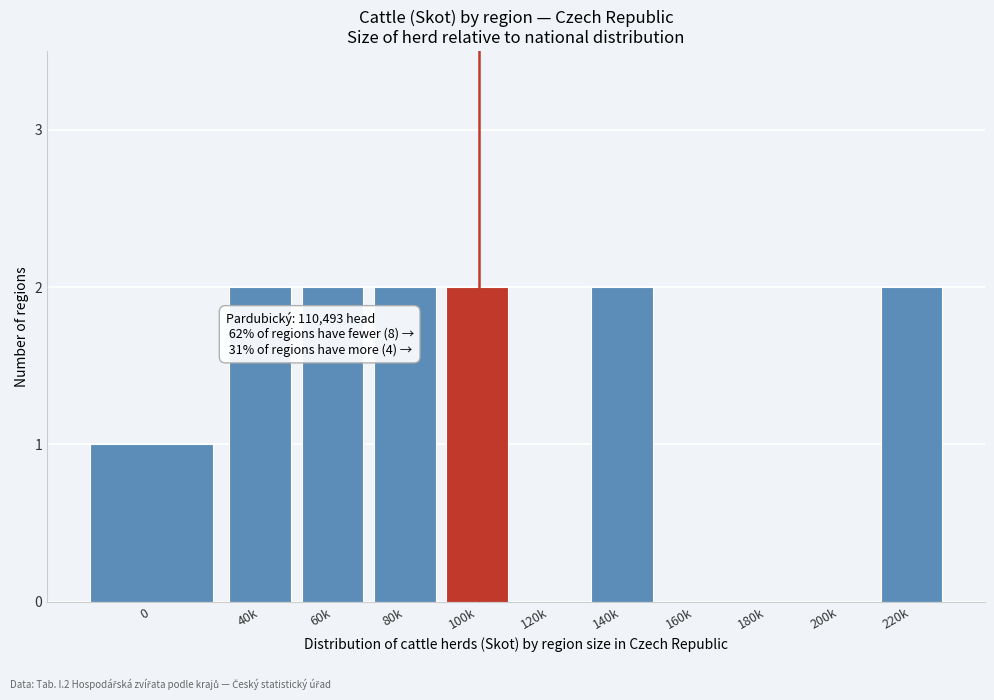

Reading left to right, transcribe all the data shown in this chart.

0=1	40k=2	60k=2	80k=2	100k=2	120k=0	140k=2	160k=0	180k=0	200k=0	220k=2